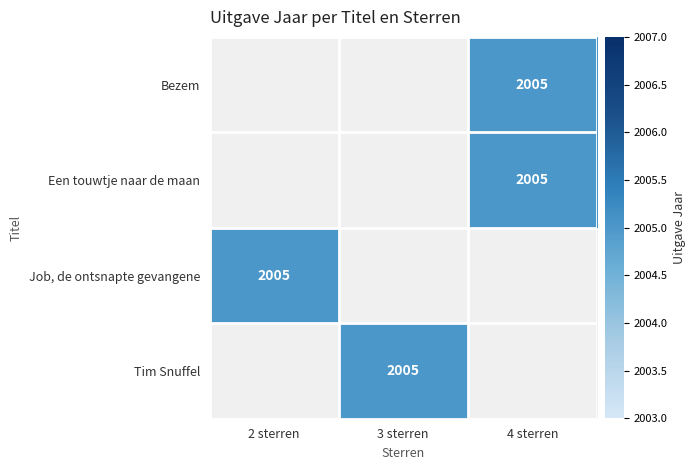

What is the smallest value displayed?

2005.0